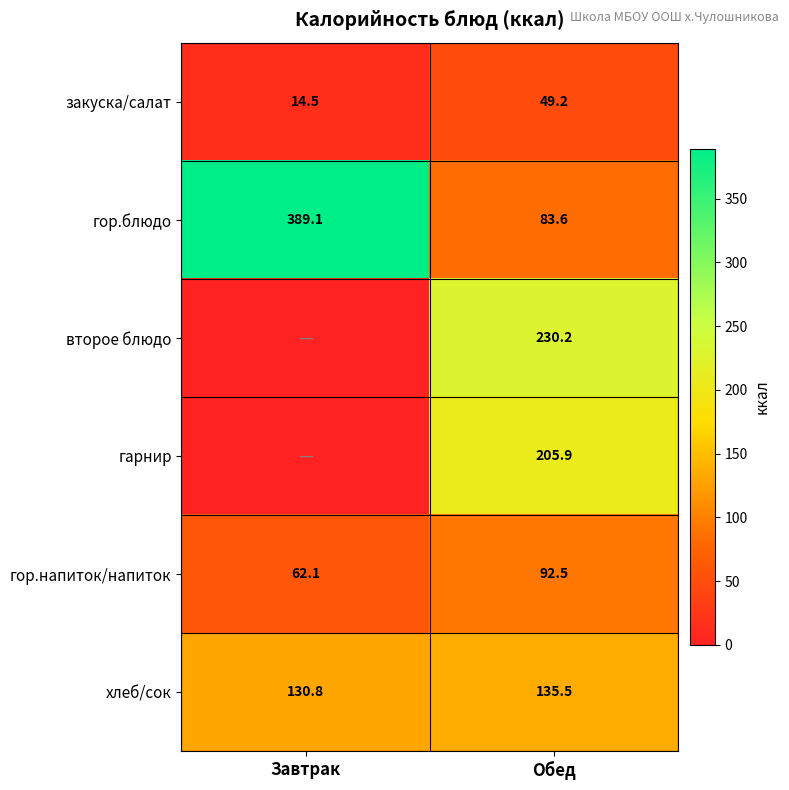

At which label does хлеб/сок first exceed 135?

Обед